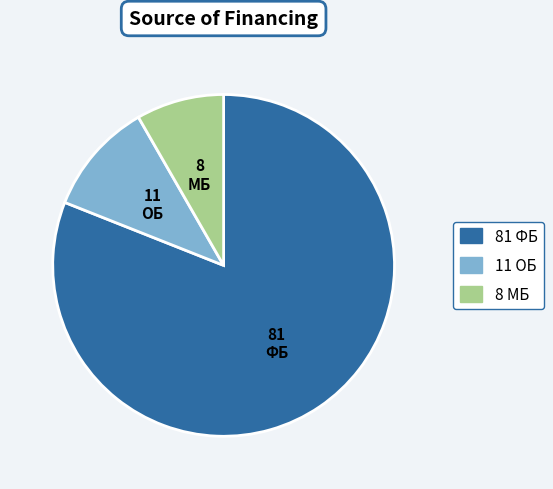

Which slice represents more than half of the pie?

ФБ